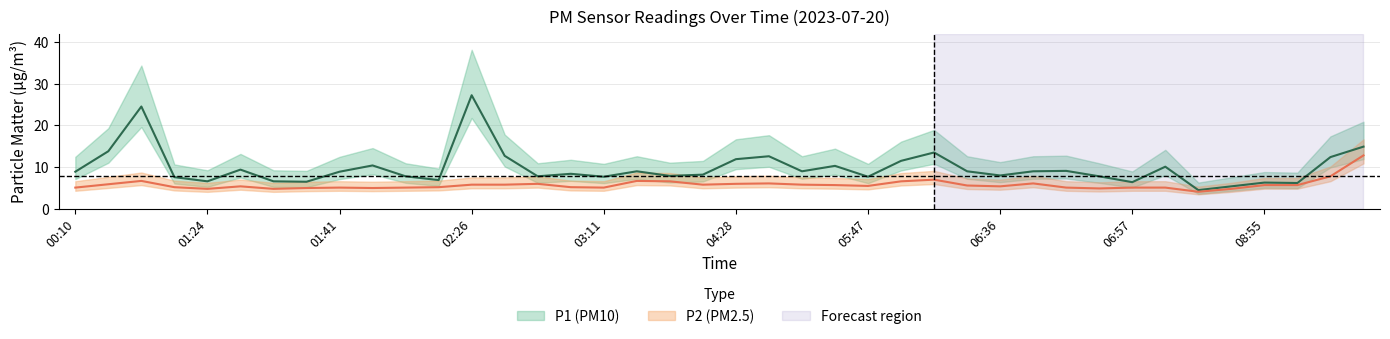

What position from the right is 38?

2